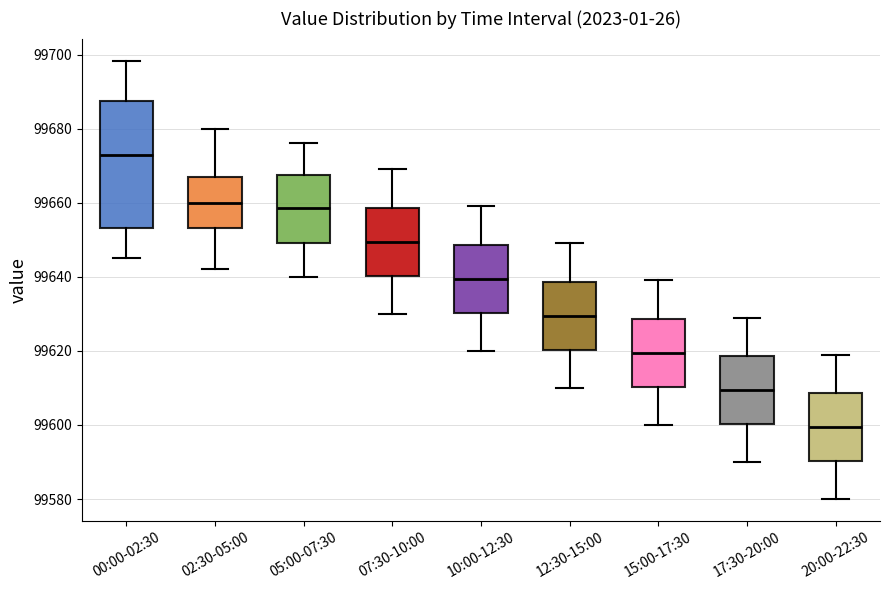

Which box's median line is the highest?

00:00-02:30